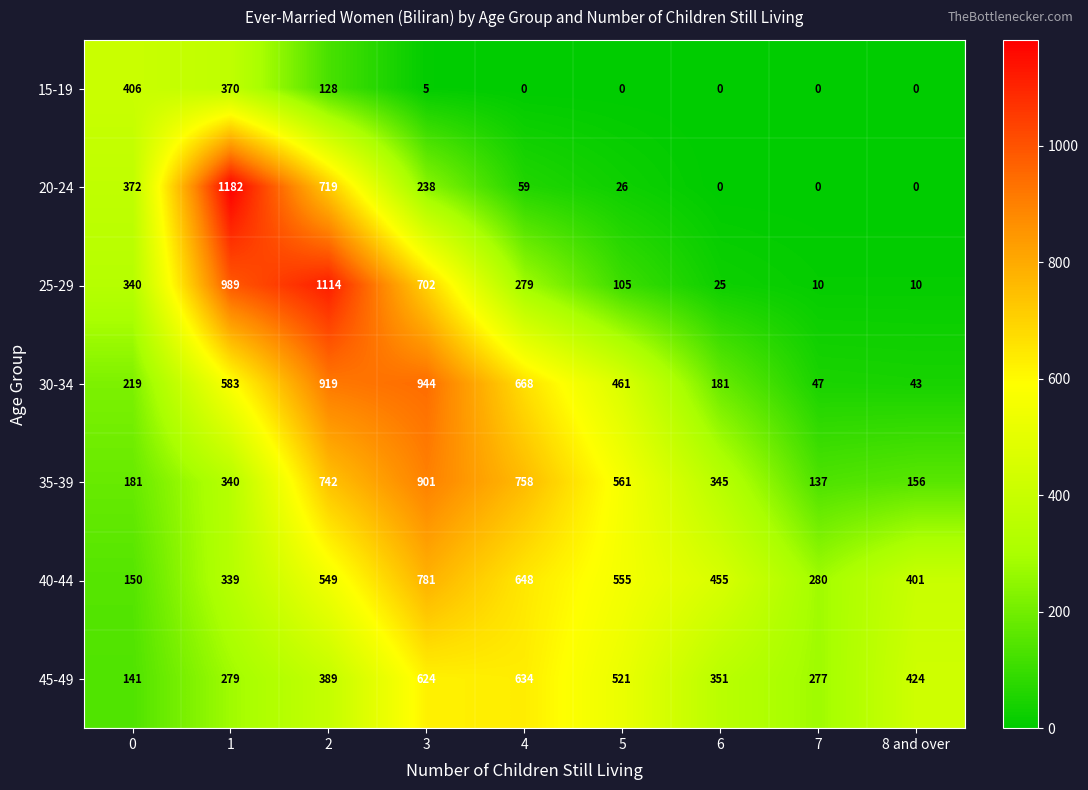

The 30-34 series shows 583 at 1. True or false?

True